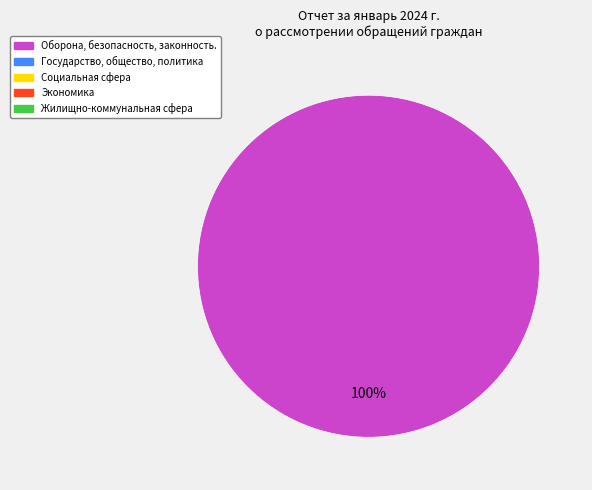

Is there any slice that represents more than half of the pie?

Yes